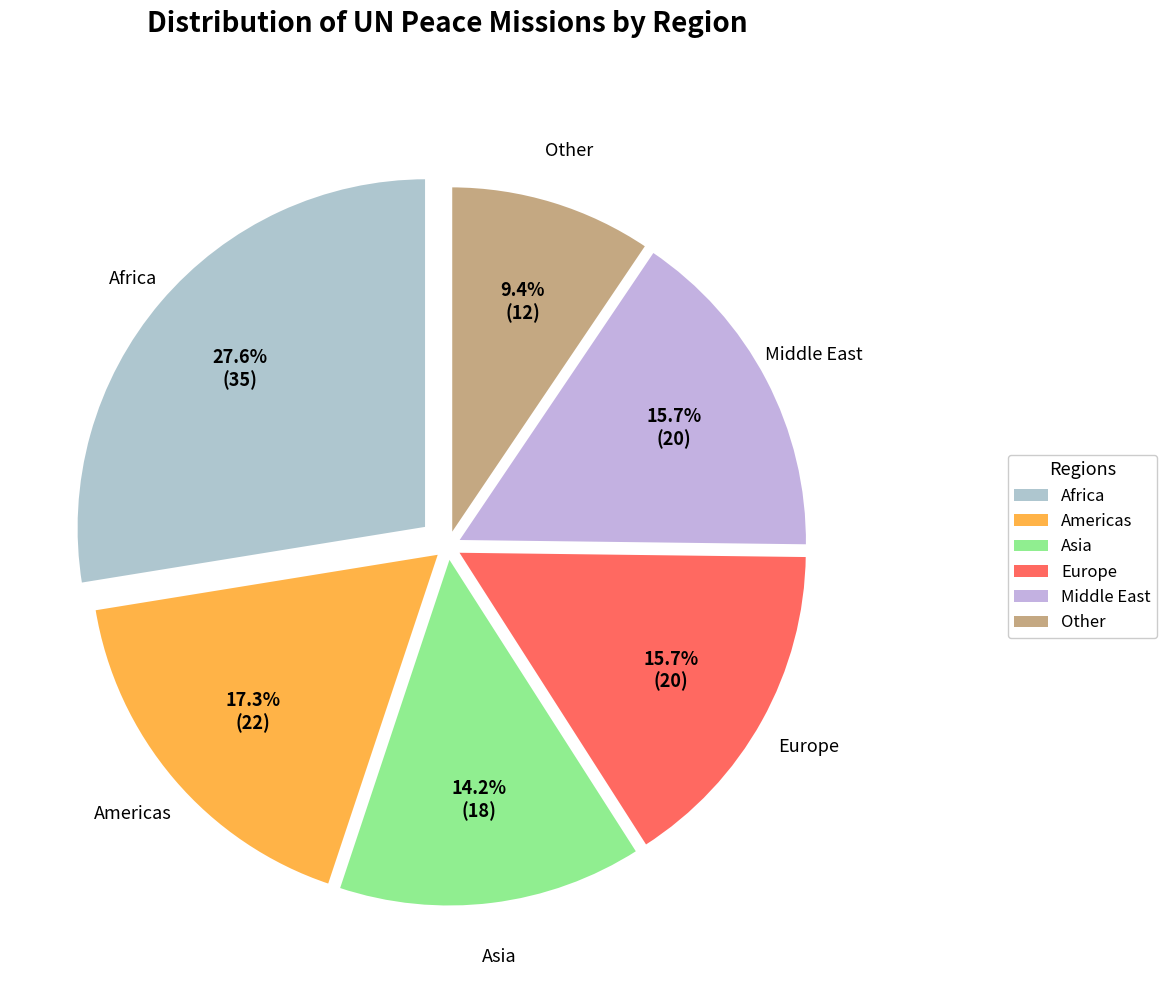

What percentage do Europe and Asia together represent?

29.9%